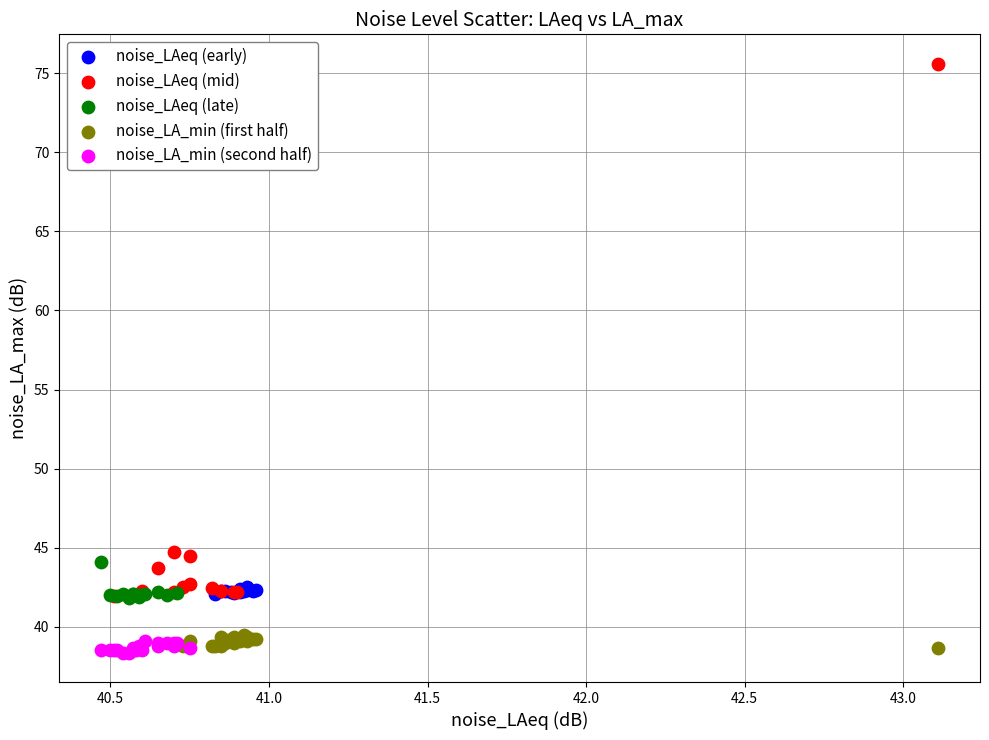

What are all the series names shown in the legend?

noise_LAeq (early), noise_LAeq (mid), noise_LAeq (late), noise_LA_min (first half), noise_LA_min (second half)